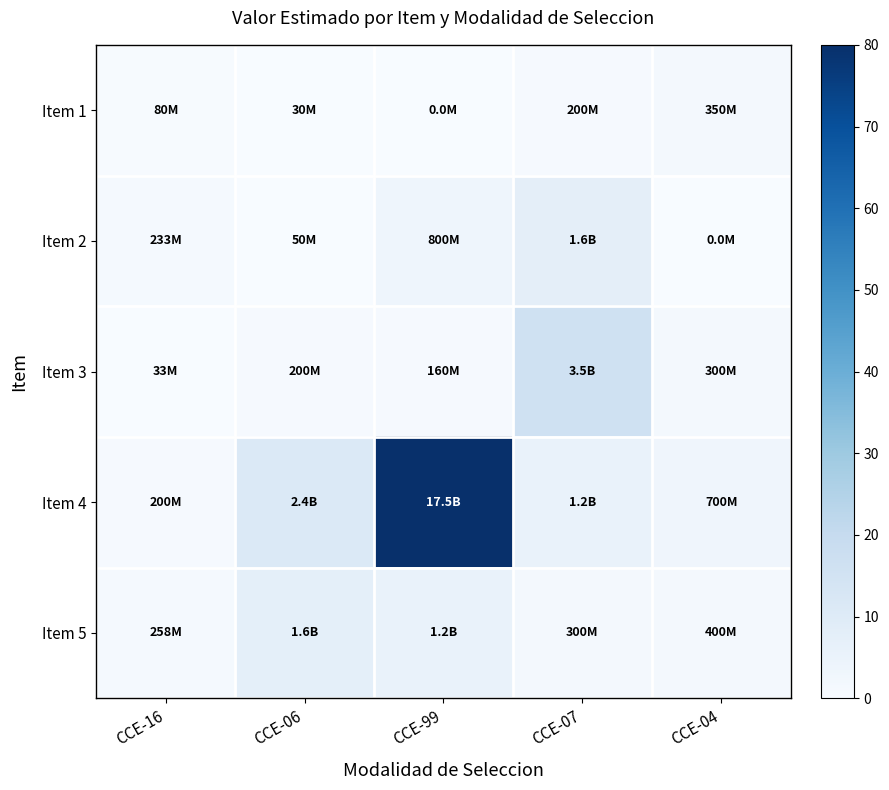

At CCE-06, list the series in order from largest to smallest.

Item 4, Item 5, Item 3, Item 2, Item 1